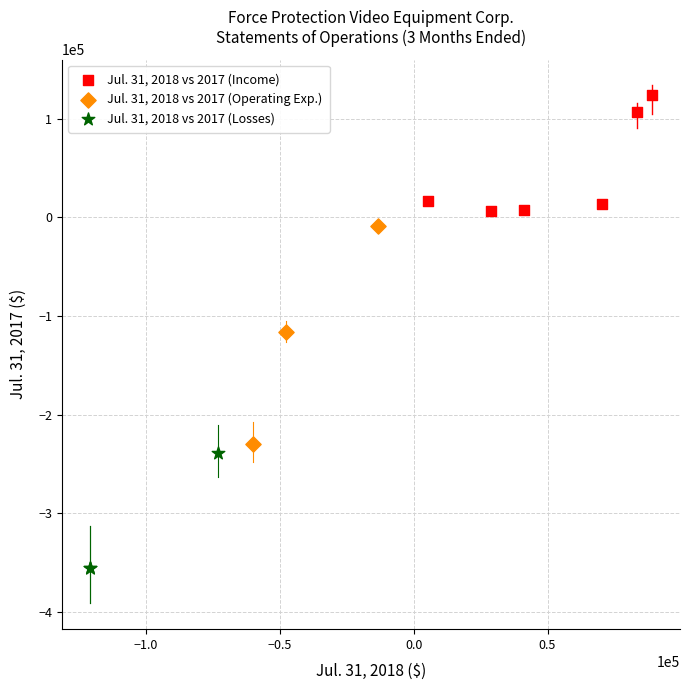

Which series contains the highest Y value?

Jul. 31, 2018 vs 2017 (Income)